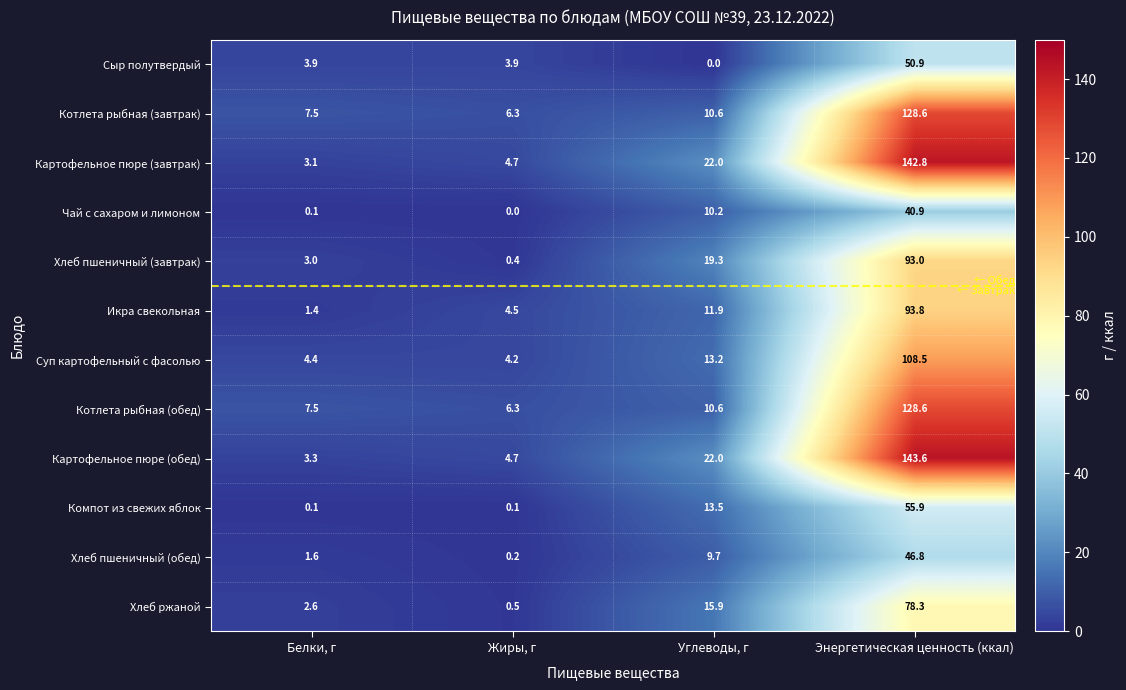

What is the sum of the Хлеб пшеничный (завтрак) values at Жиры, г and Белки, г?

3.4